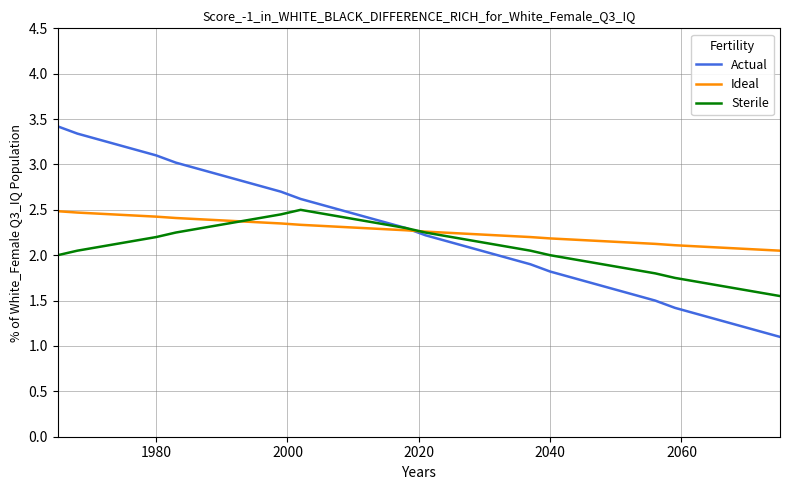

Does the chart display data point markers on the line(s)?

No